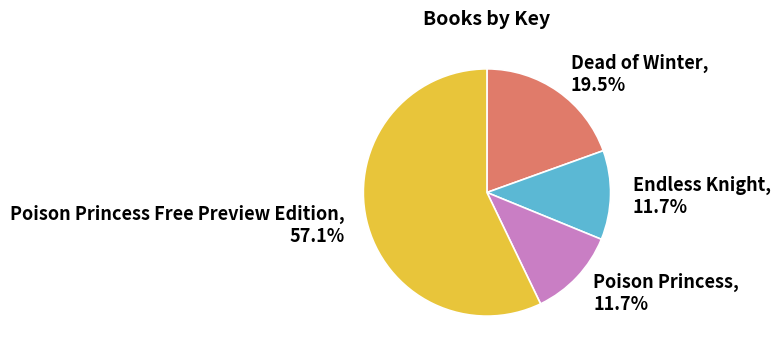

How much of the chart is everything except Endless Knight?

88.3%